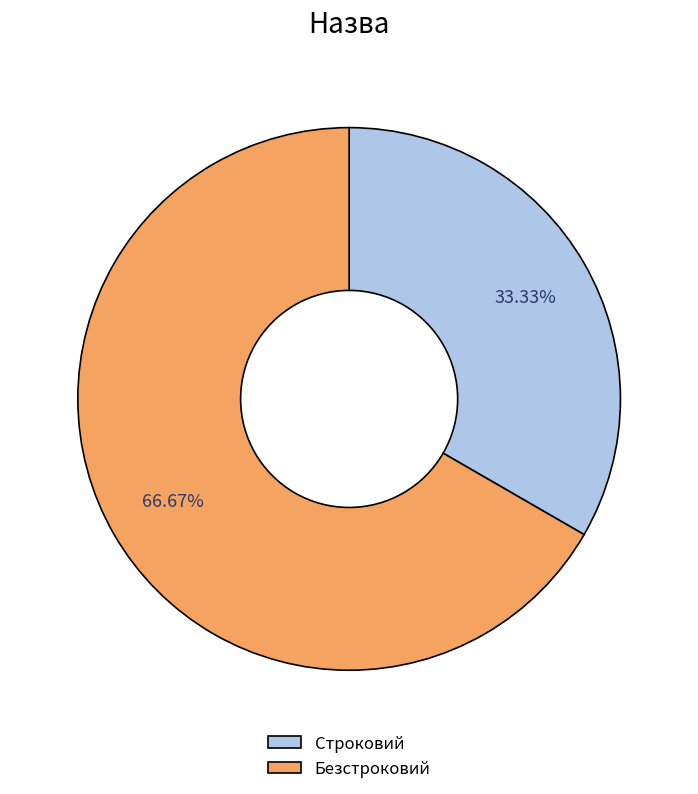

What is the ratio of the value at Строковий to the value at Безстроковий?

0.5